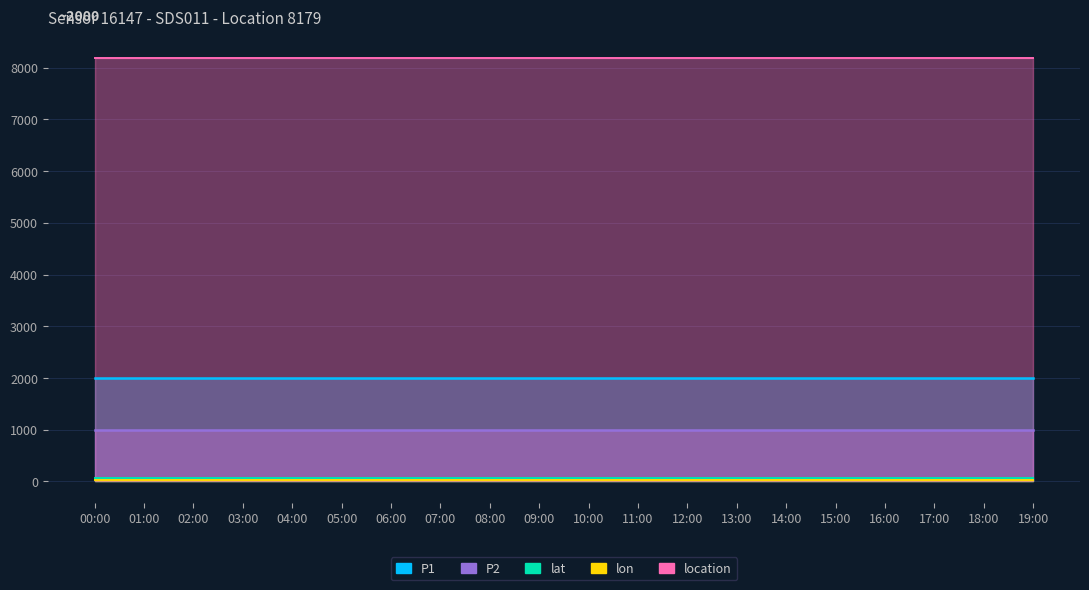

What value does the P2 series have at 18:00?

999.9